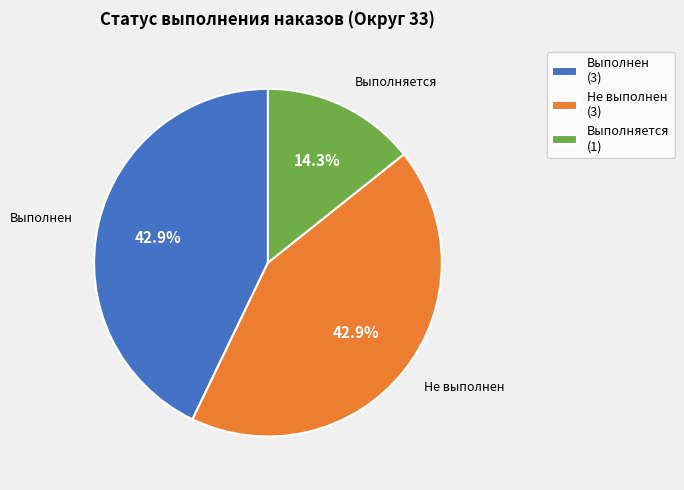

How many slices are in this pie chart?

3